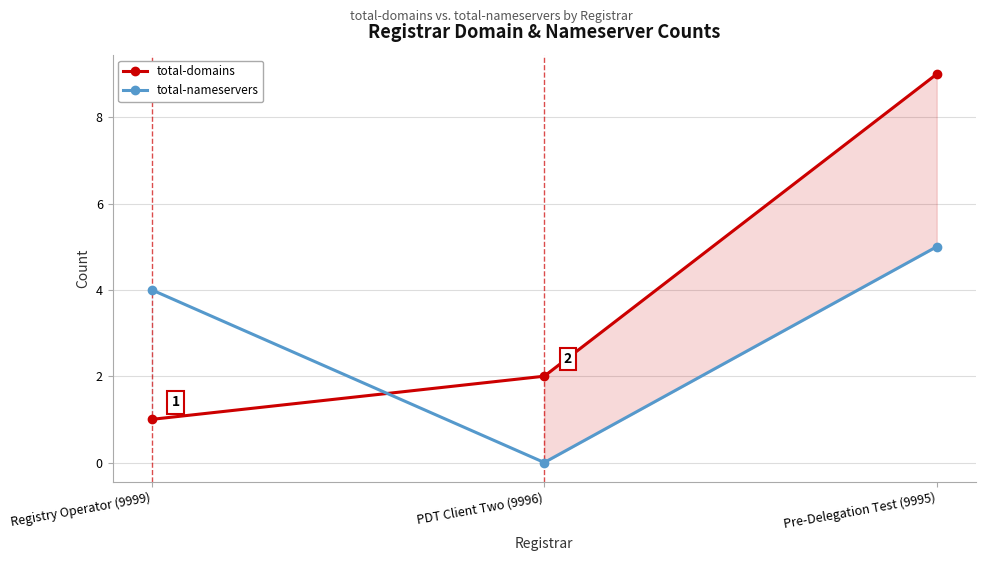

Rank the series by their average value, from highest to lowest.

total-domains, total-nameservers